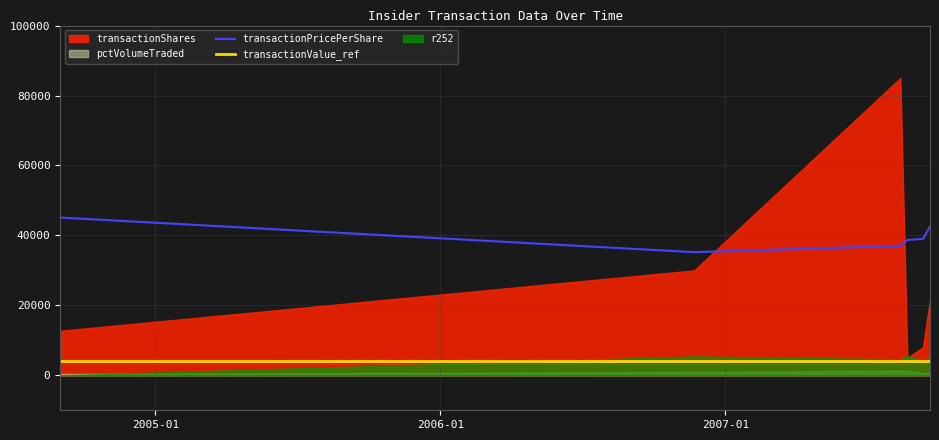

How many lines are shown in the chart?

2